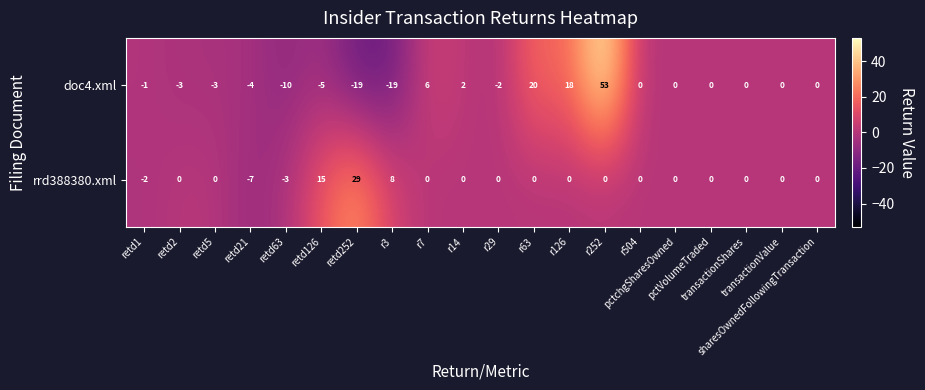

What is the sum of all doc4.xml values?

33